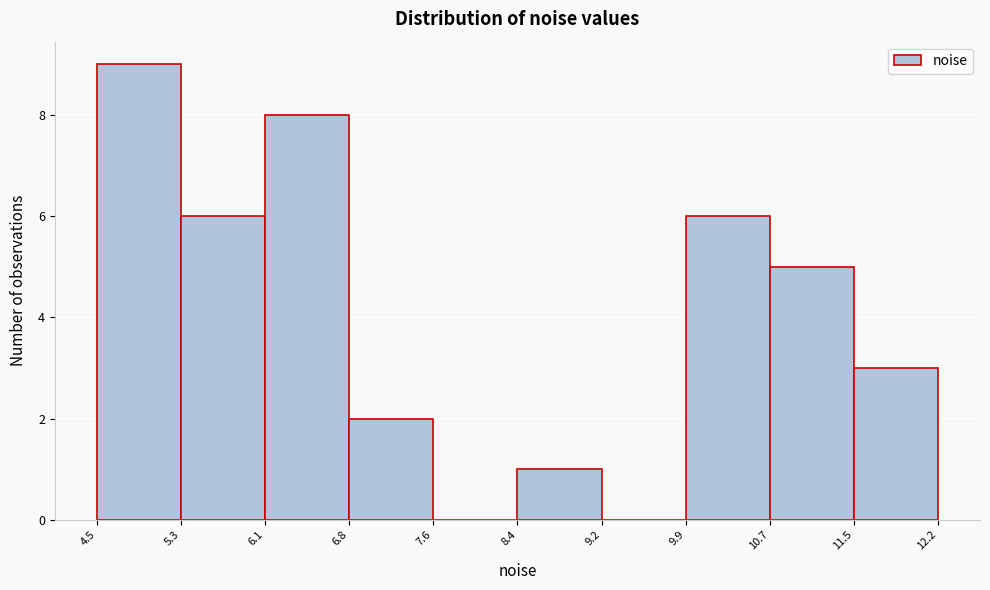

How tall is the bar that spans 8.4 to 9.2 on the x-axis? The values are not printed on the chart, so give them approximately, as read against the axis.

1